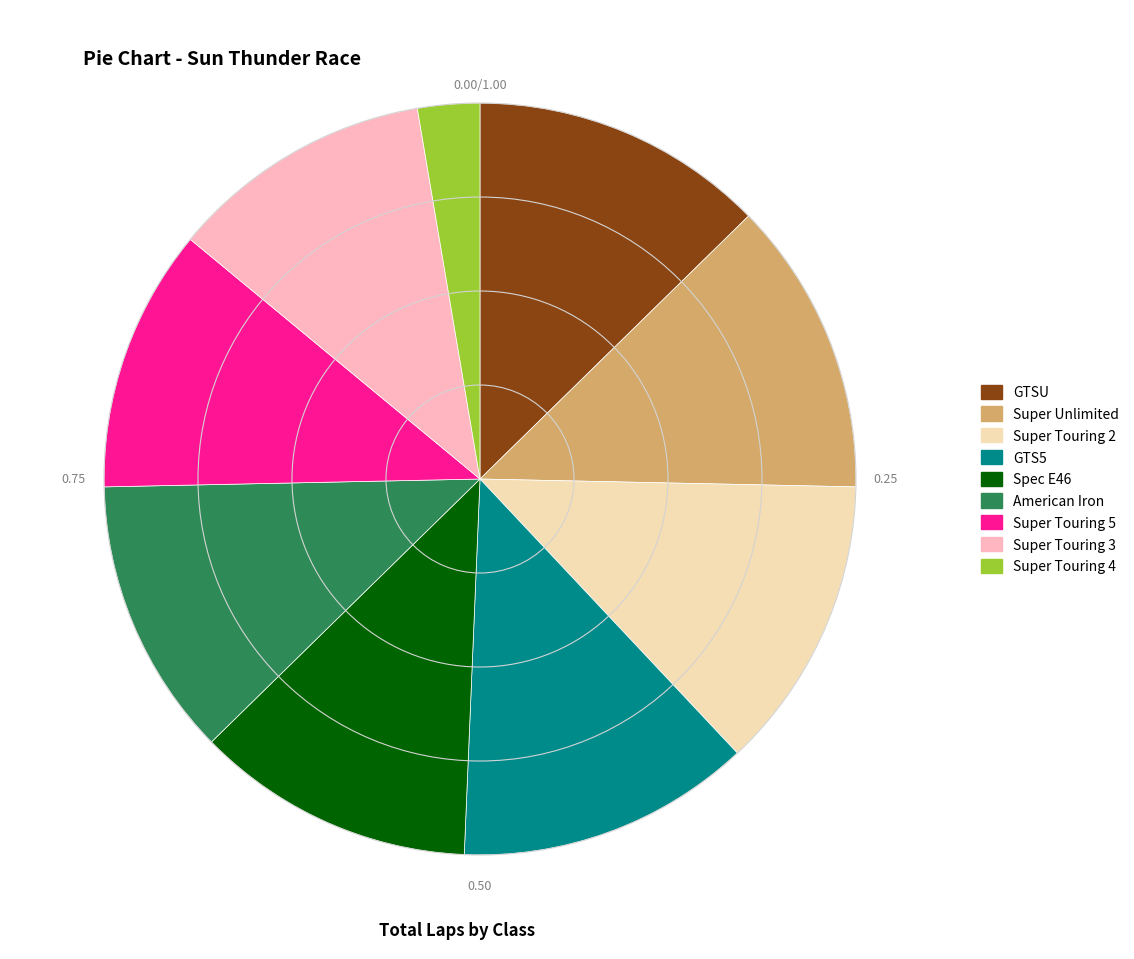

Is GTS5 the majority of the pie?

No